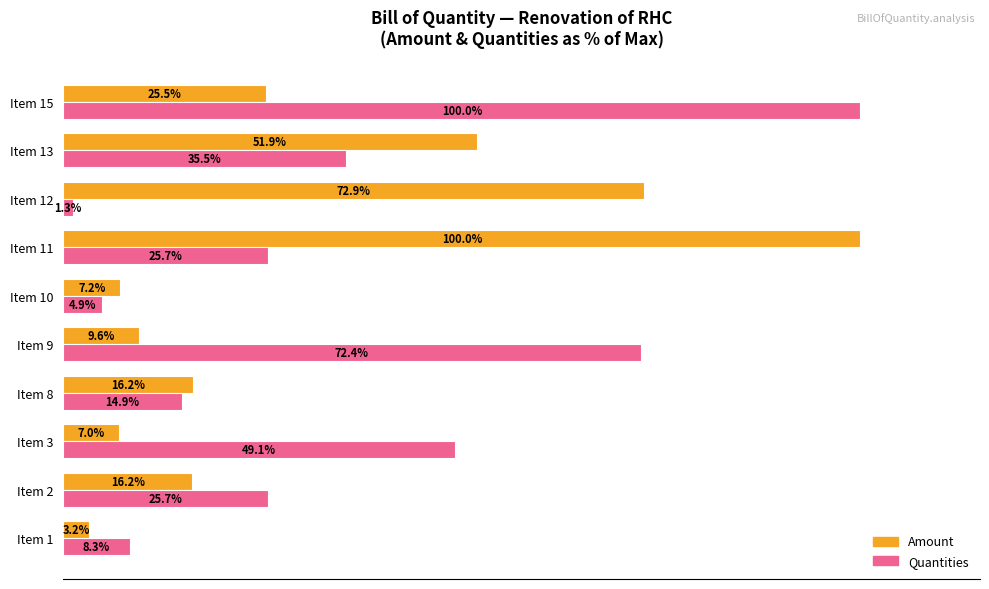

Which category has the lowest value in the Quantities series?

Item 12